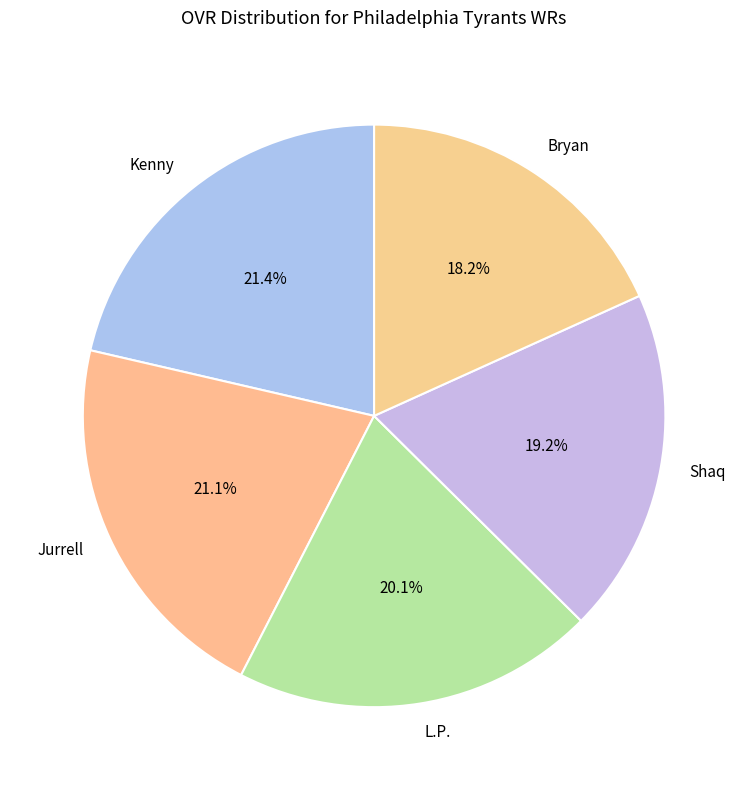

Combined, do L.P. and Jurrell account for over 50%?

No